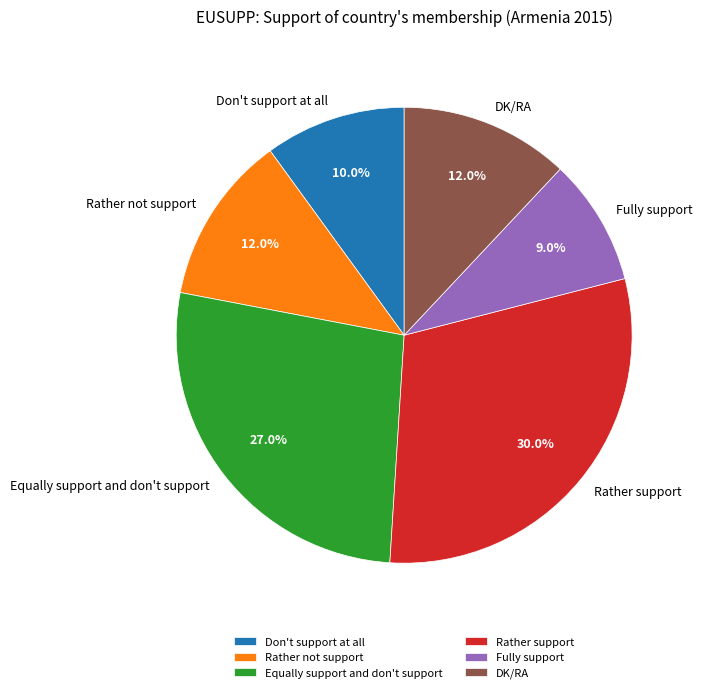

Which slice is the smallest?

Fully support